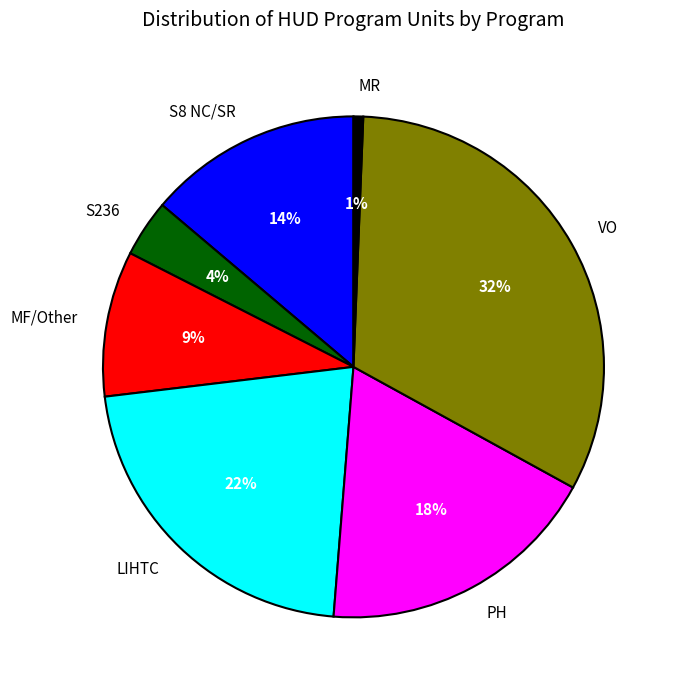

Combined, do MR and S236 account for over 50%?

No